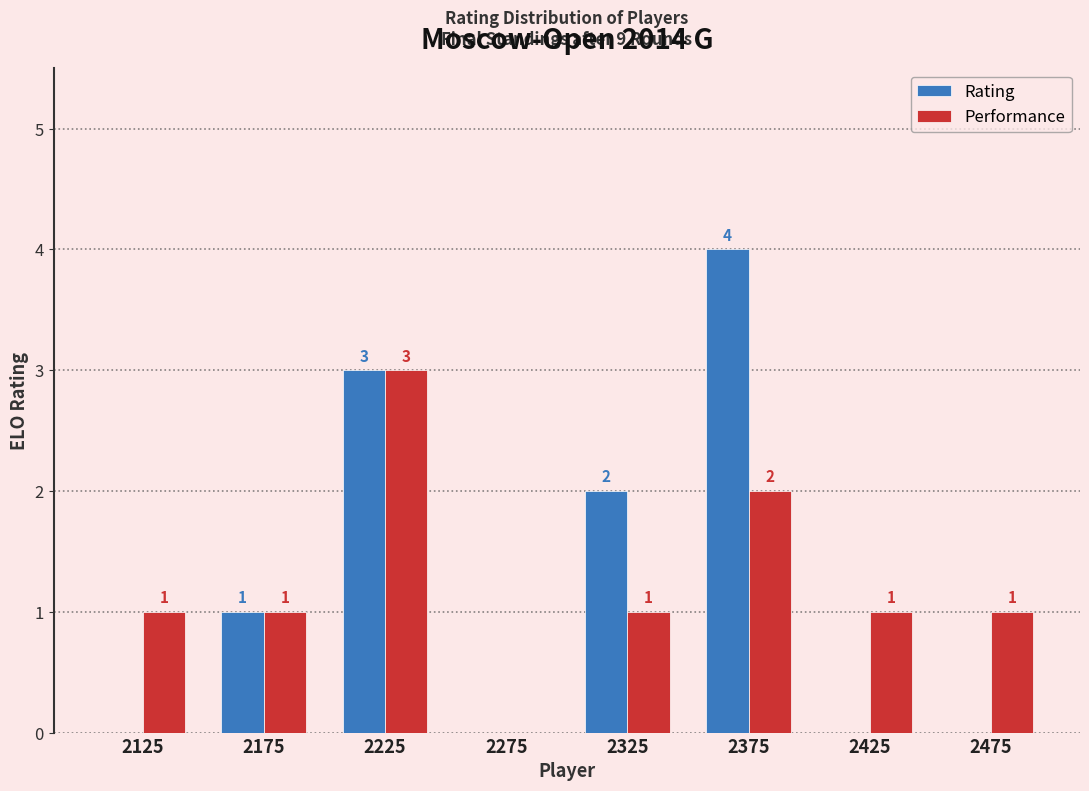

In the Rating series, which range on the x-axis has the tallest bar?

2350 to 2400